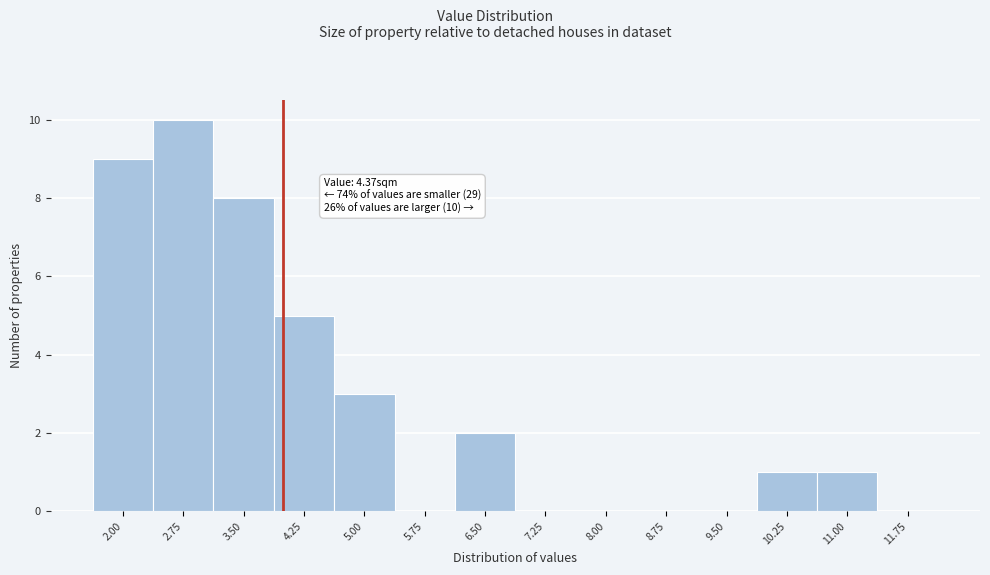

Reading left to right, transcribe all the data shown in this chart.

2.00=9	2.75=10	3.50=8	4.25=5	5.00=3	5.75=0	6.50=2	7.25=0	8.00=0	8.75=0	9.50=0	10.25=1	11.00=1	11.75=0